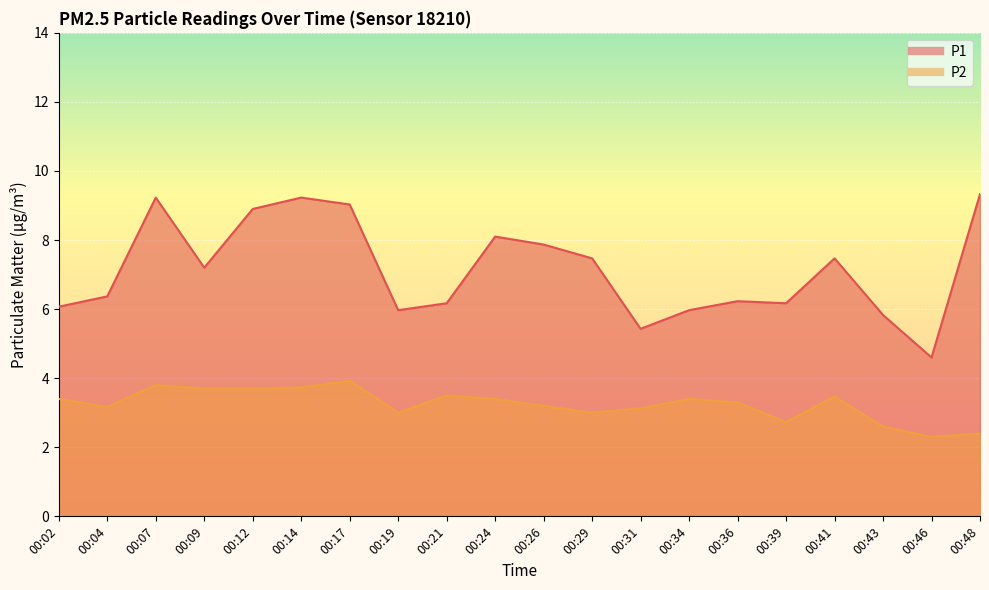

What is the value of the P2 point at the 8th from the left?

3.0